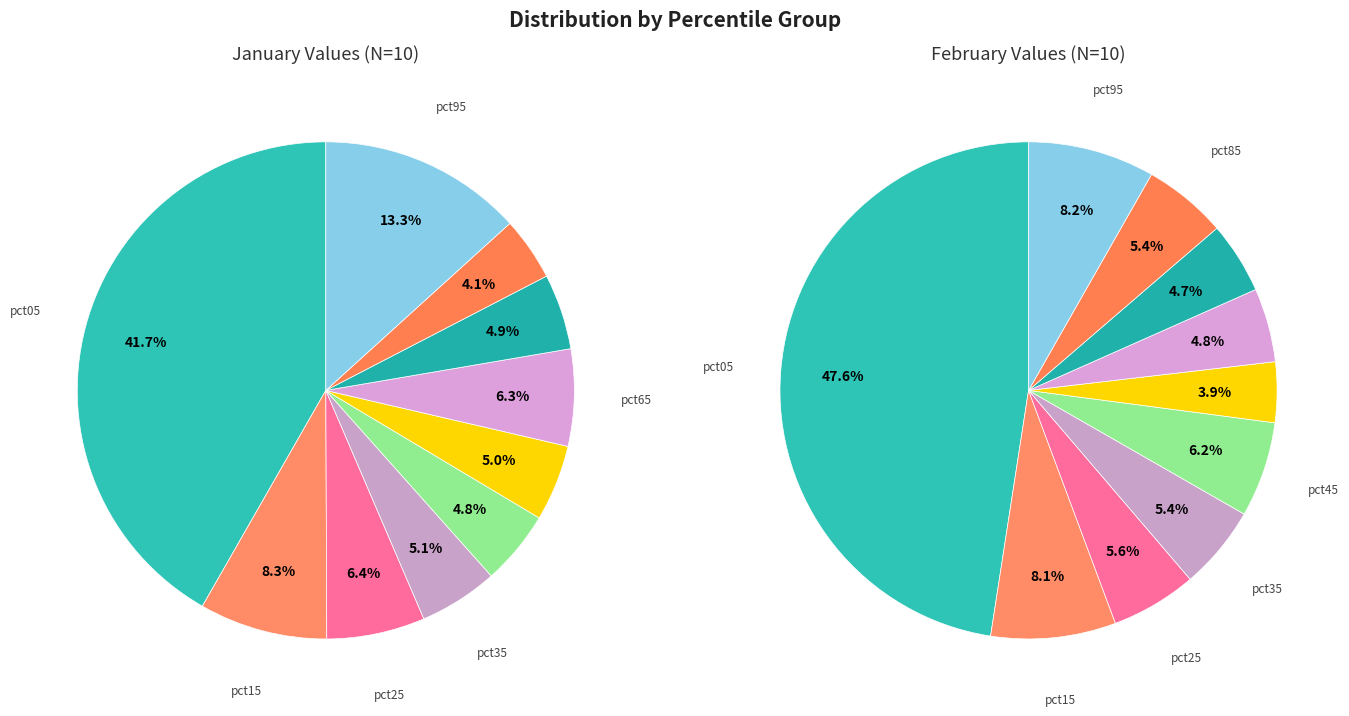

True or false: 2 accounts for 6% of the total.

True